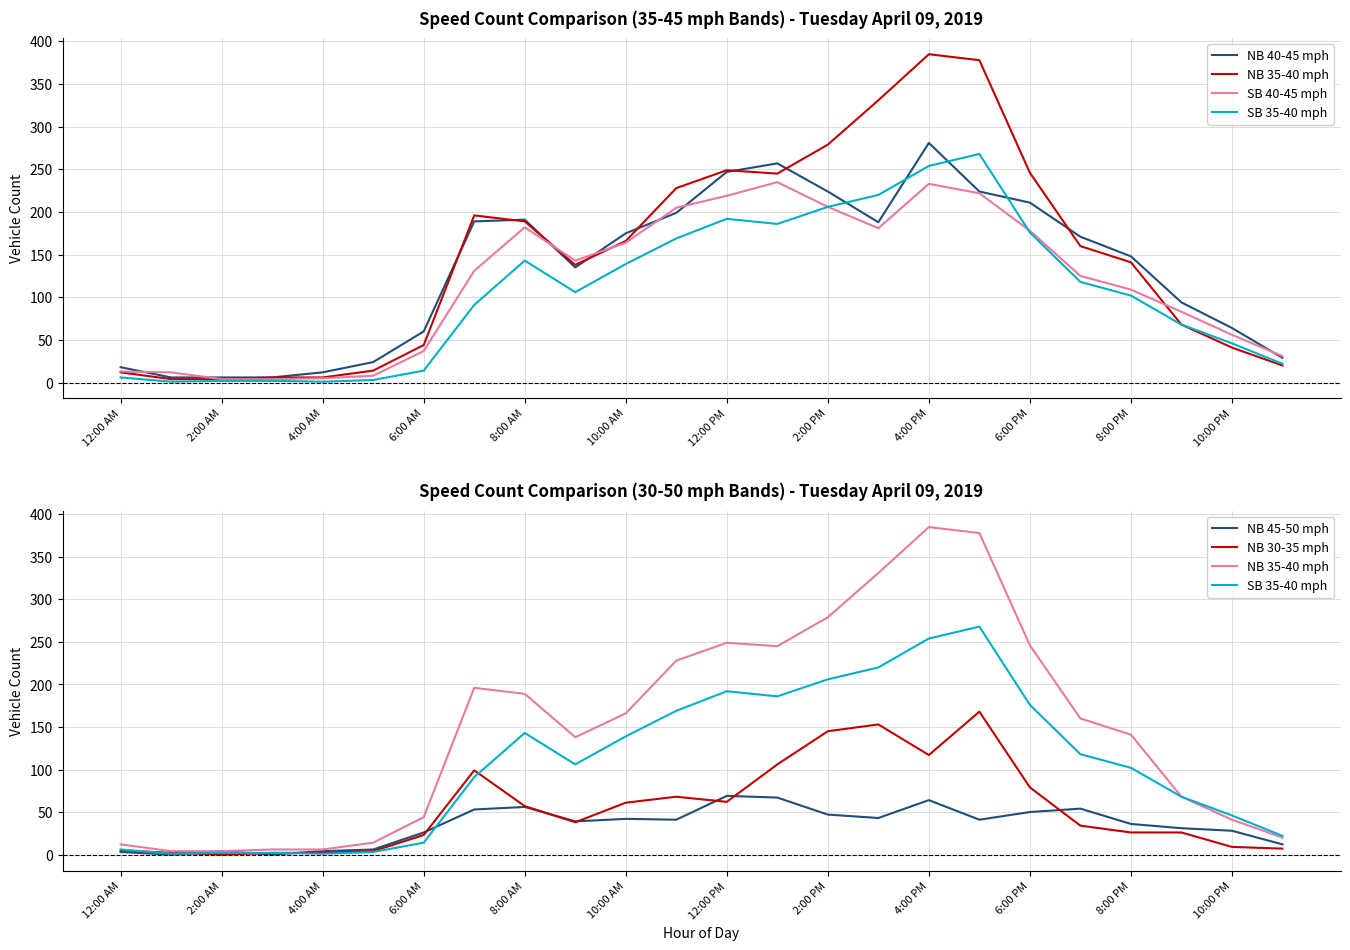

Which has a higher value, 8:00 AM or 6:00 AM?

8:00 AM